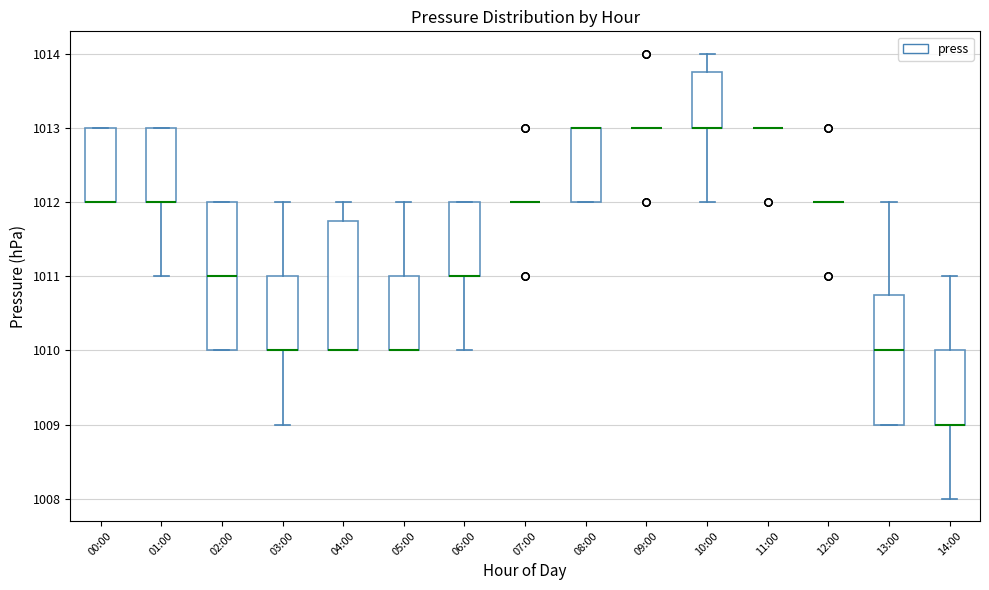

Where is the upper edge of the box for 05:00 on the y-axis? The values are not printed on the chart, so give them approximately, as read against the axis.

1011.0